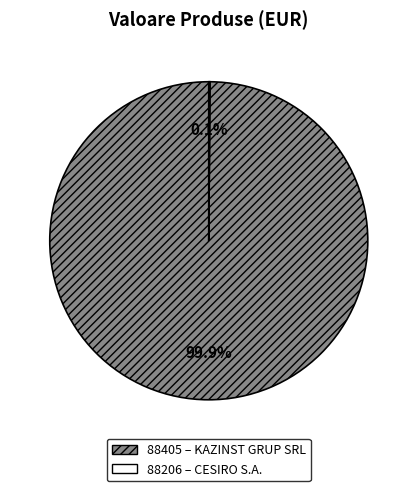

What is the largest slice in the pie chart?

88405